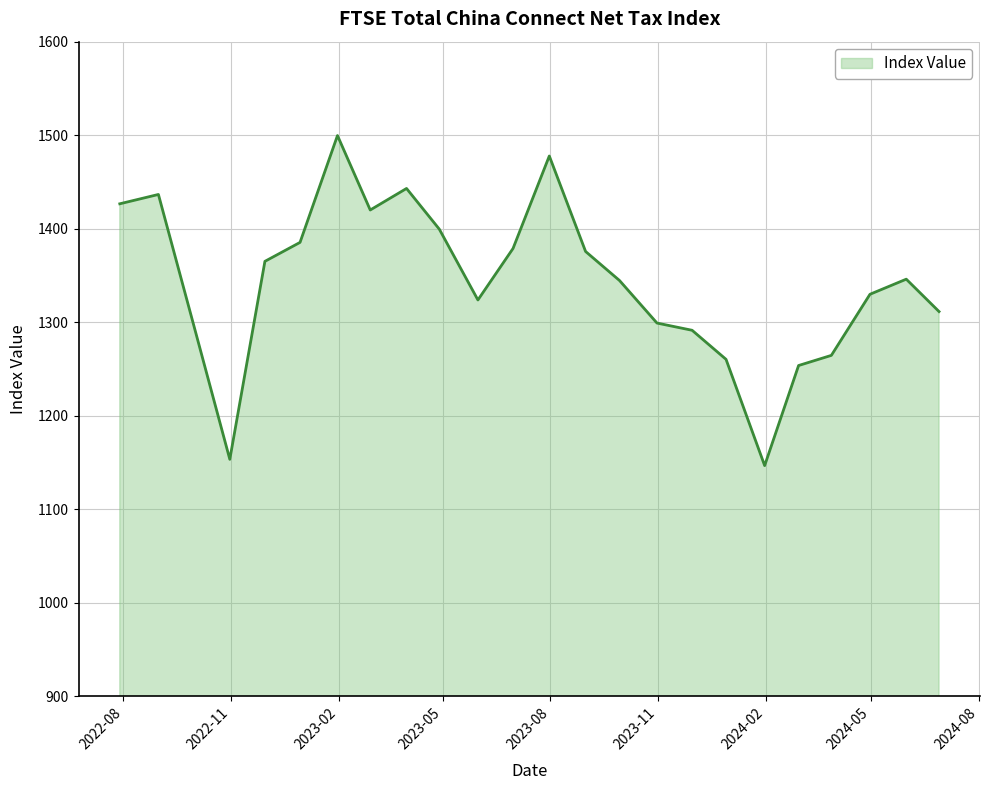

What is the minimum value shown in the chart?

1146.5